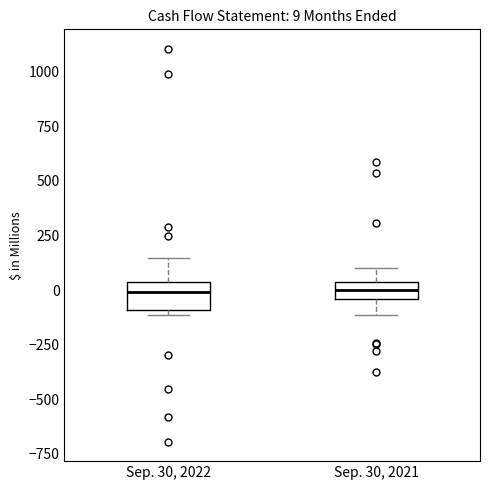

Which box is the tallest, from its lower edge to its upper edge?

Sep. 30, 2022